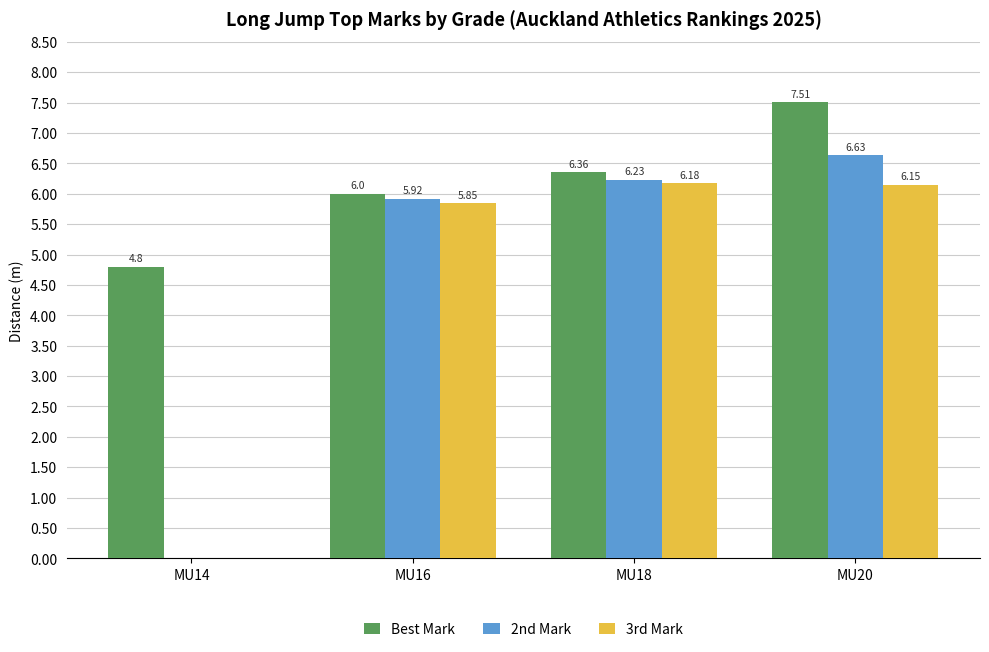

Between MU14 and MU18, which series saw the biggest shift?

2nd Mark